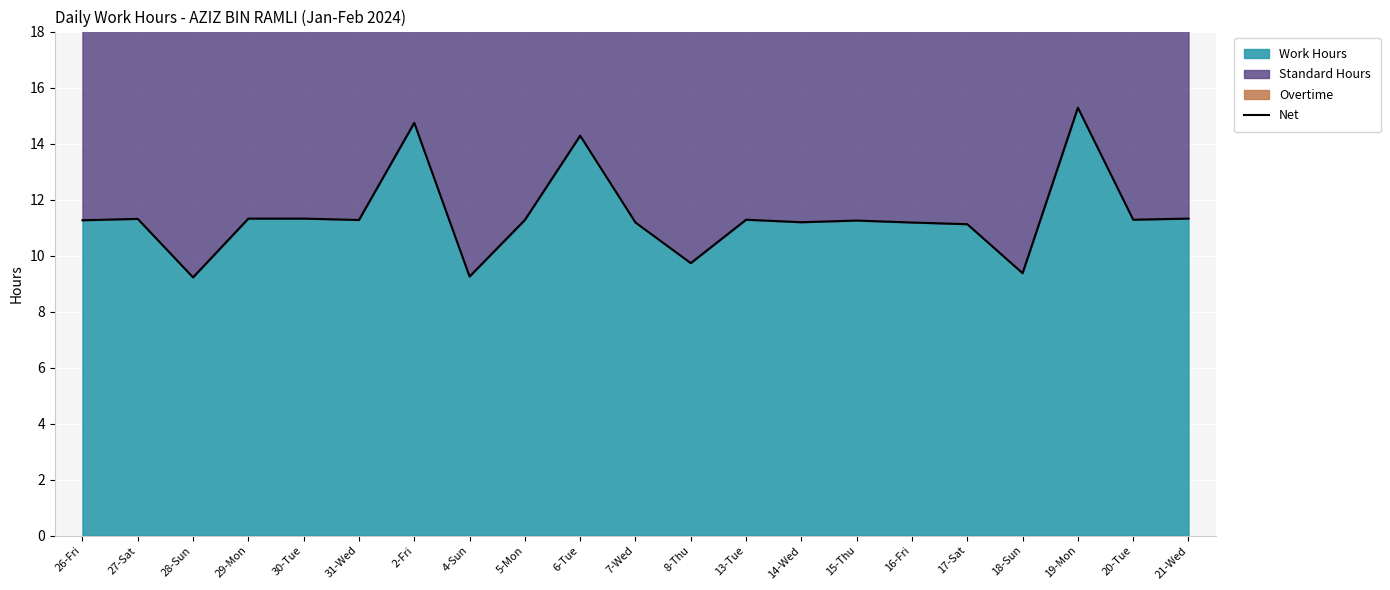

Where is the data nearest to the value 12?

29-Mon